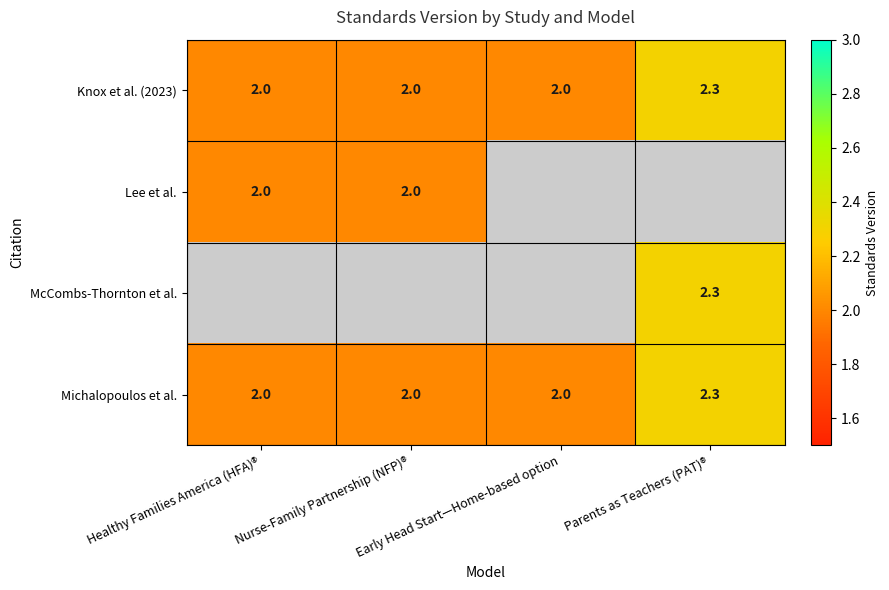

What is the difference between the maximum and minimum values in the Michalopoulos et al. series?

0.3